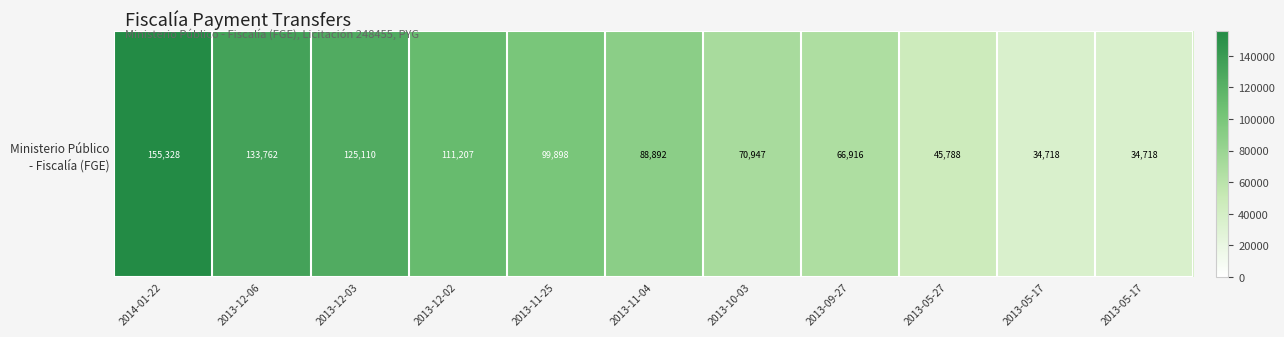

Reading right to left, list all the values displayed in this chart.

34718	34718	45788	66916	70947	88892	99898	111207	125110	133762	155328